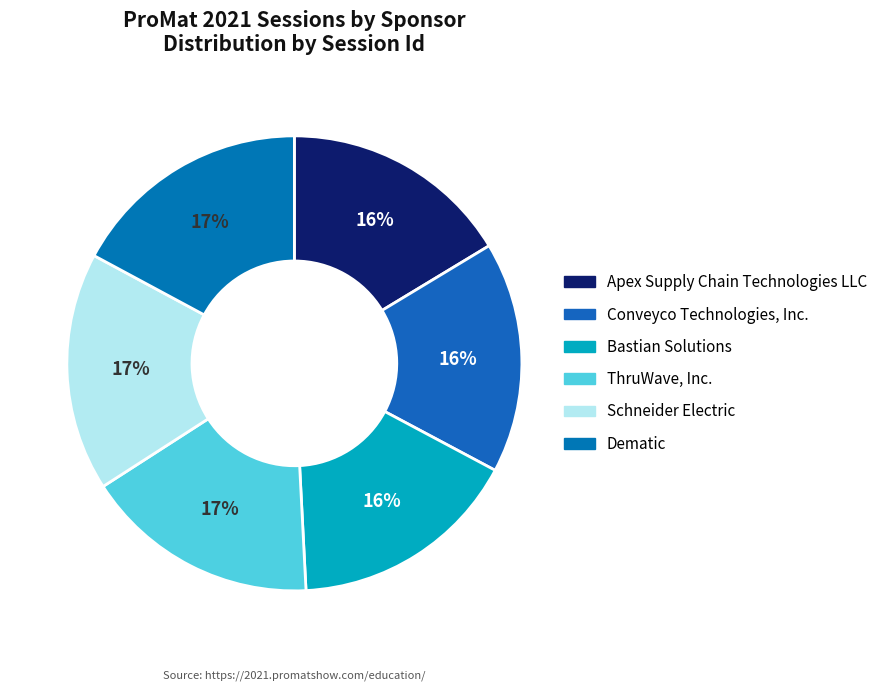

The Dematic slice represents 17% of the pie. True or false?

True